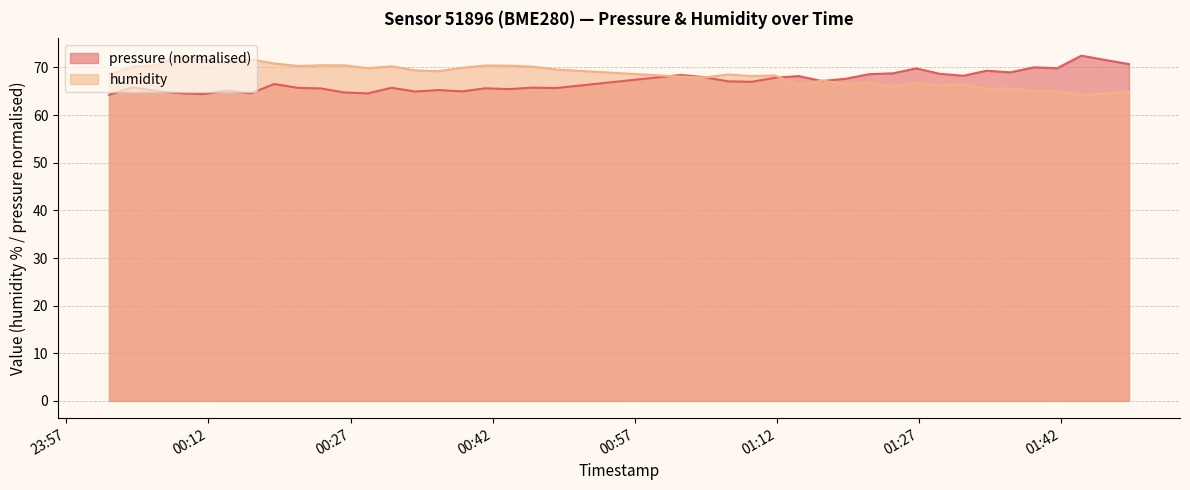

What is the highest value of the humidity series?

72.5